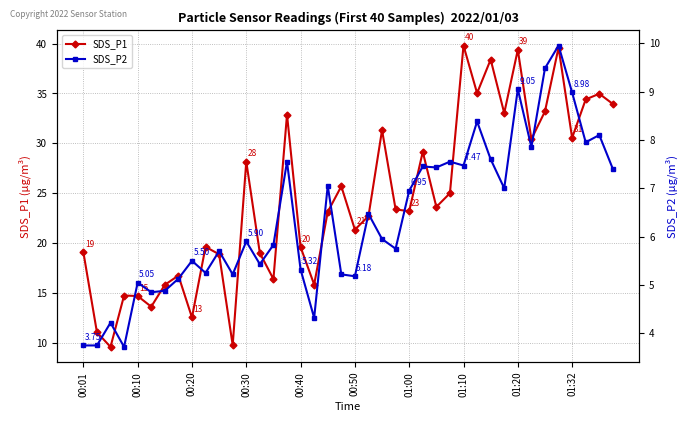

Which series changed the most between 18 and 25?

SDS_P1